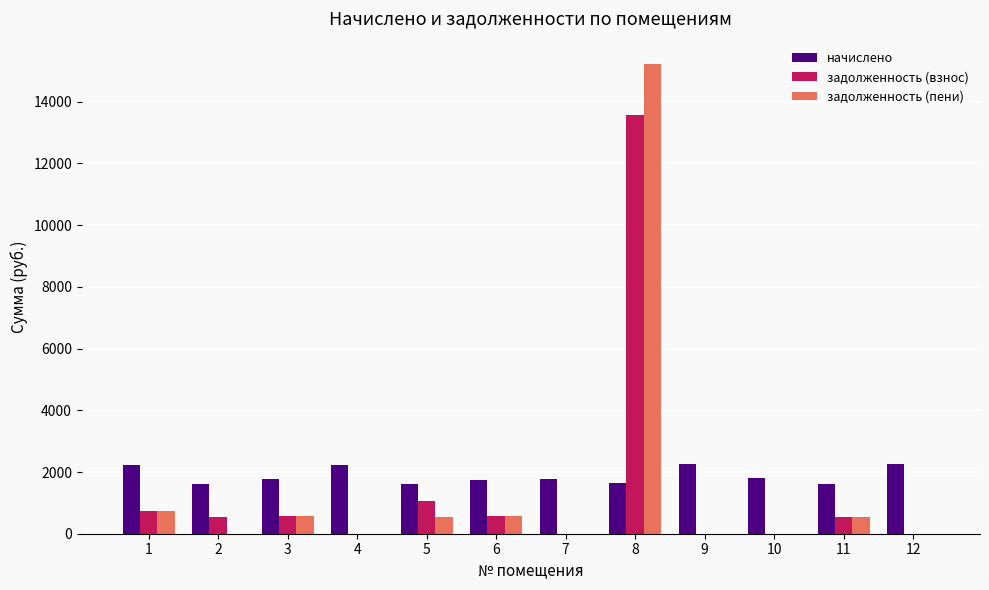

Are the bars horizontal?

No